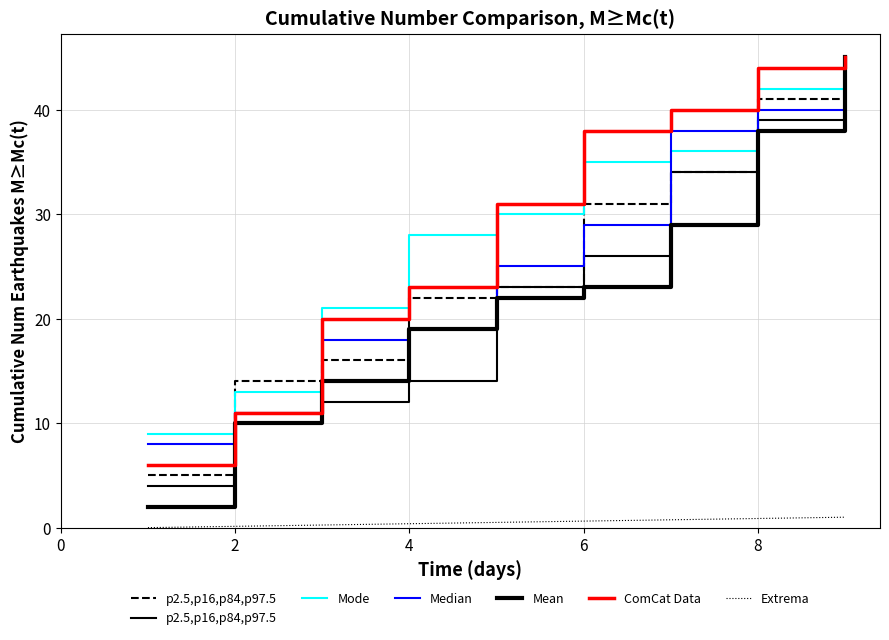

What is the value of the Mode point at the 2nd from the left?

13.0